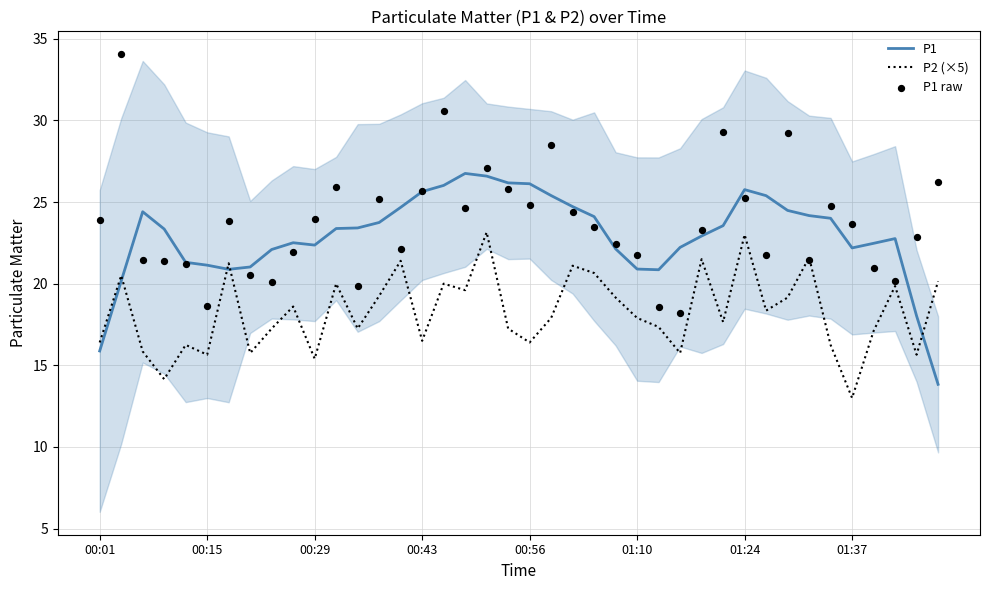

Which series has the largest total across all categories?

P1 raw